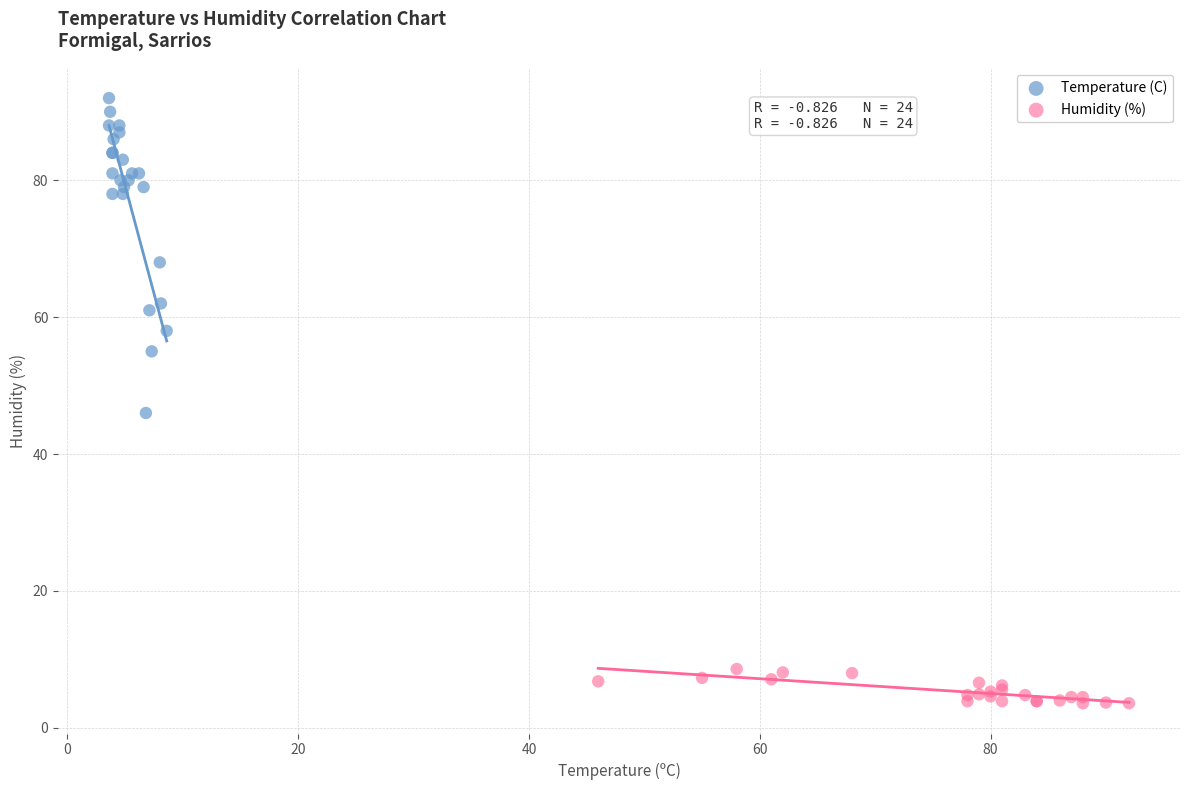

Which series reaches the minimum Y coordinate?

Humidity (%)